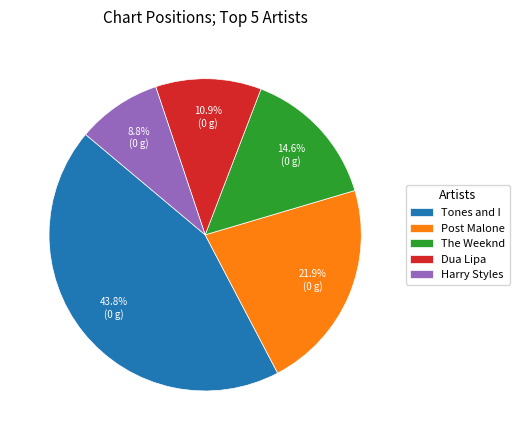

Is there a majority slice in this chart?

No